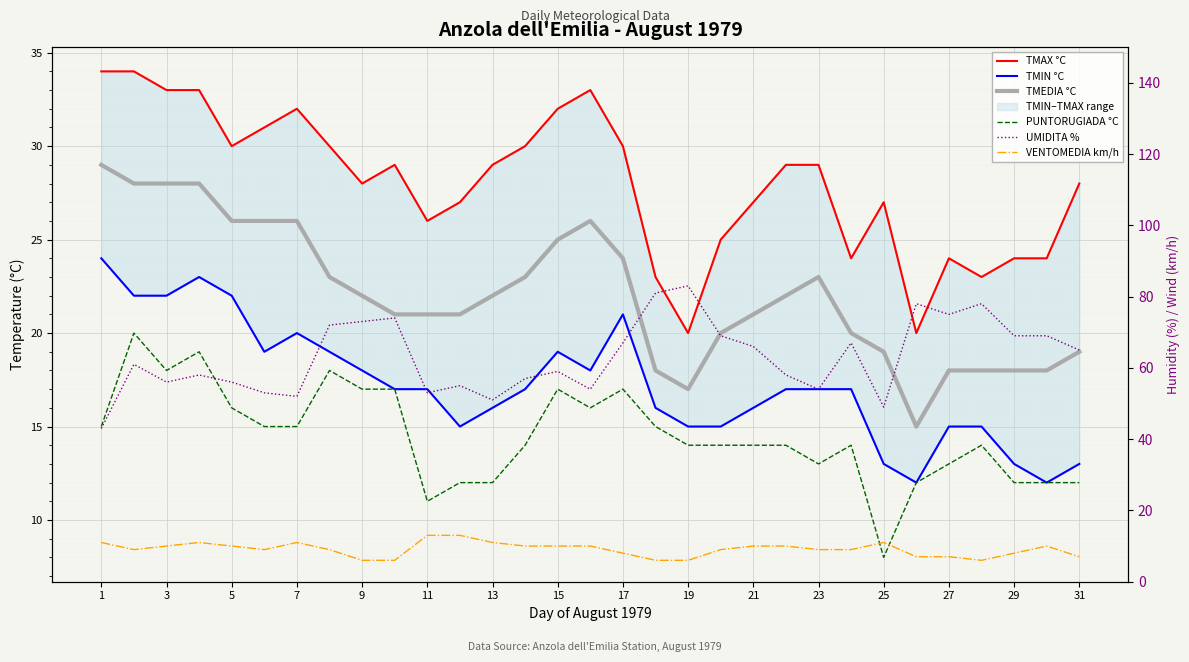

How many interior local valleys does the TMEDIA °C series have?

2